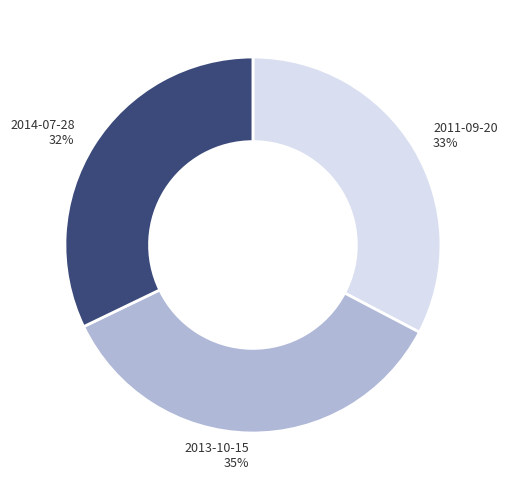

What is the smallest slice in the pie chart?

2014-07-28